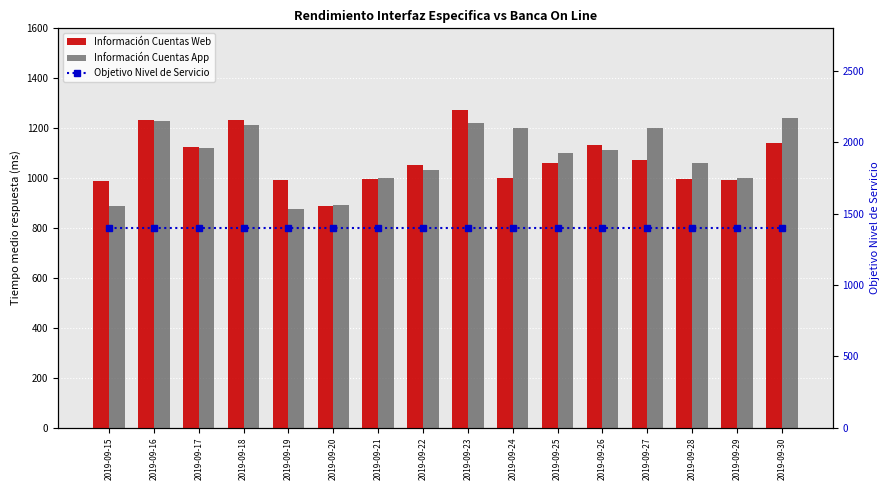

The value of Información Cuentas App at 2019-09-18 is 632. True or false?

False